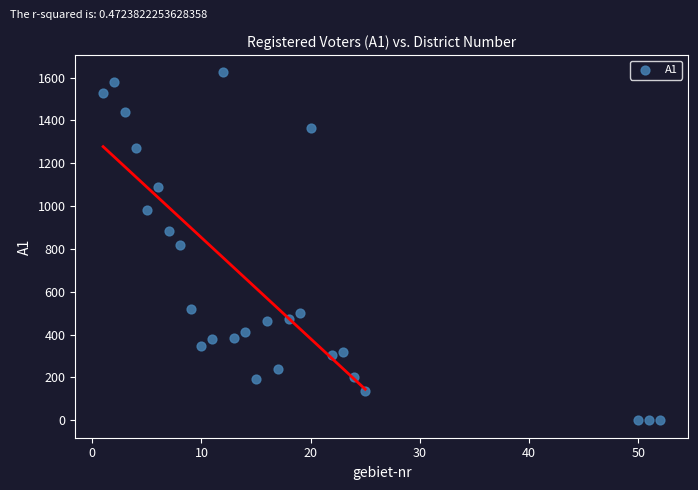

What is the range of X values (max minus min)?

51